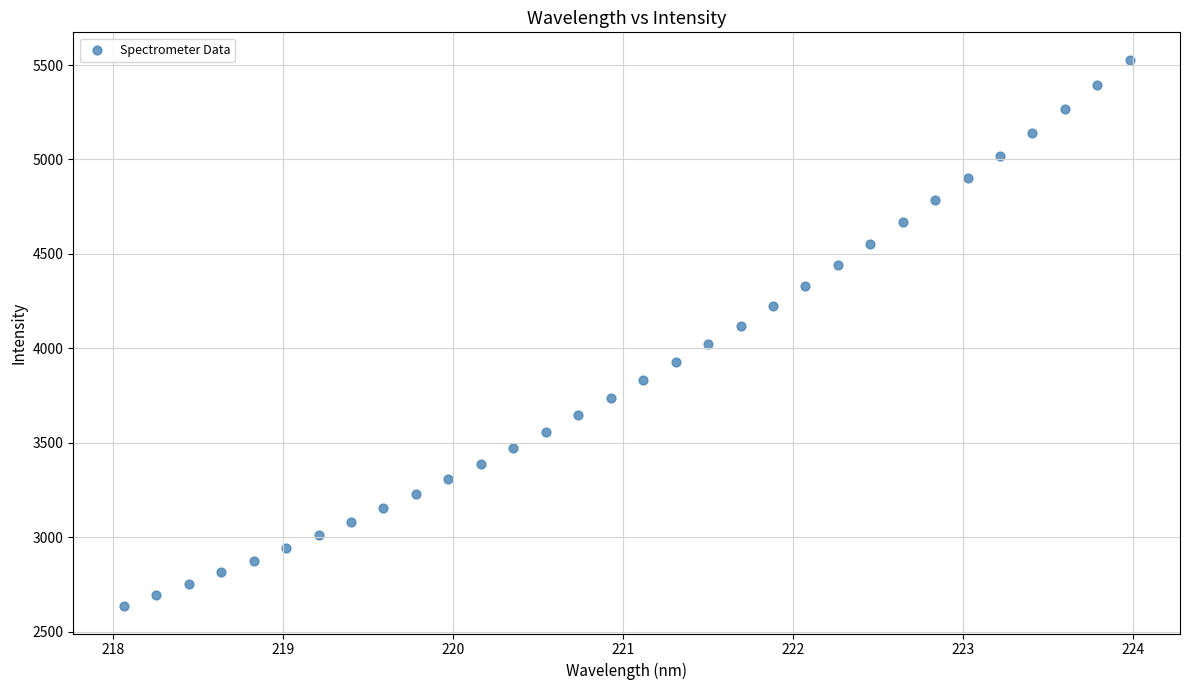

What is the range of Y values (max minus min)?

2894.2